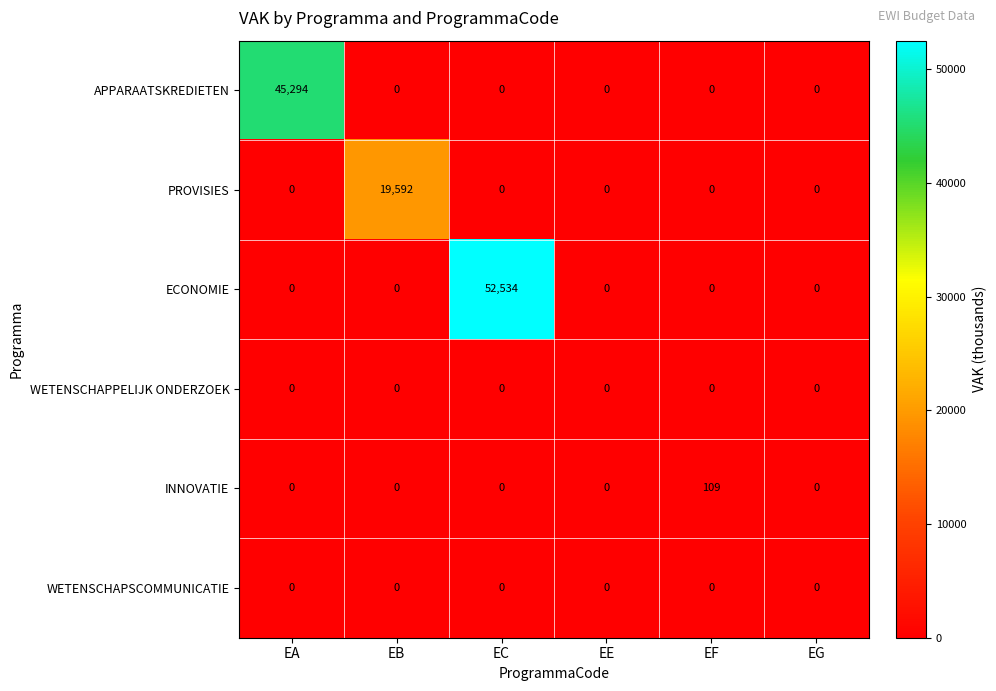

At which category does the chart reach its peak across all series?

EC